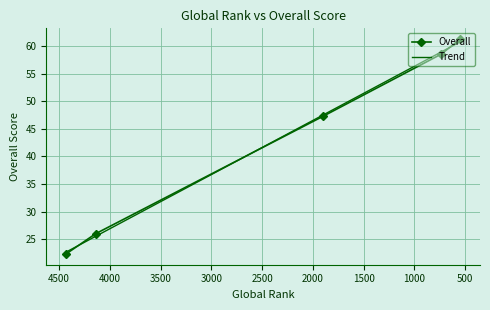

What is the average value?

43.1